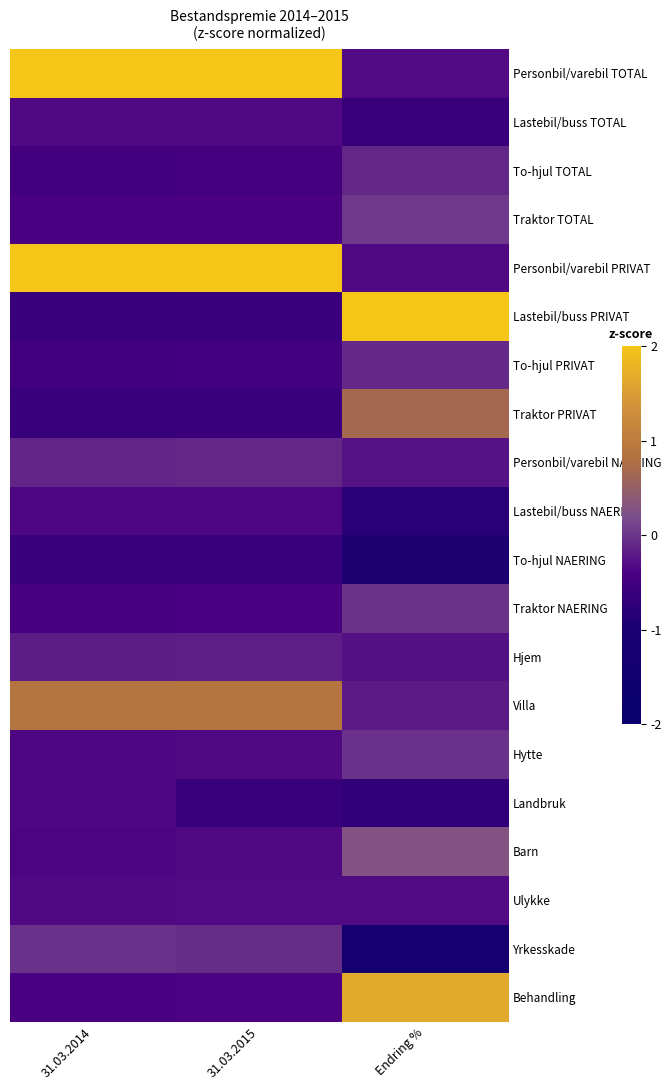

Between 31.03.2015 and Endring %, which series saw the biggest shift?

Lastebil/buss PRIVAT